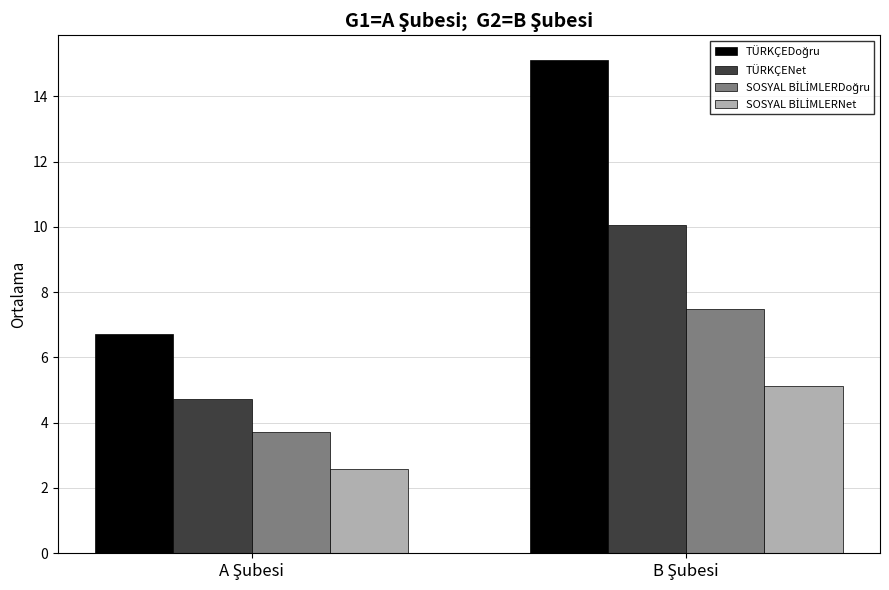

What is the sum of all TÜRKÇENet values?

14.8